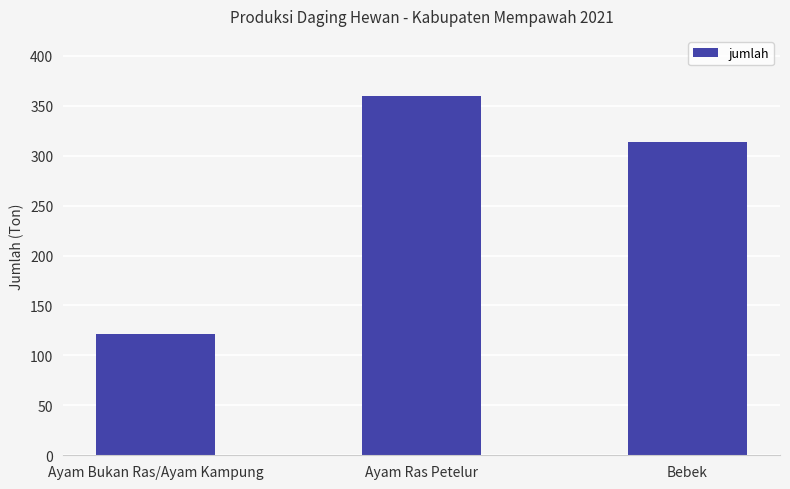

Reading right to left, list all the values displayed in this chart.

313.4	359.4	121.2